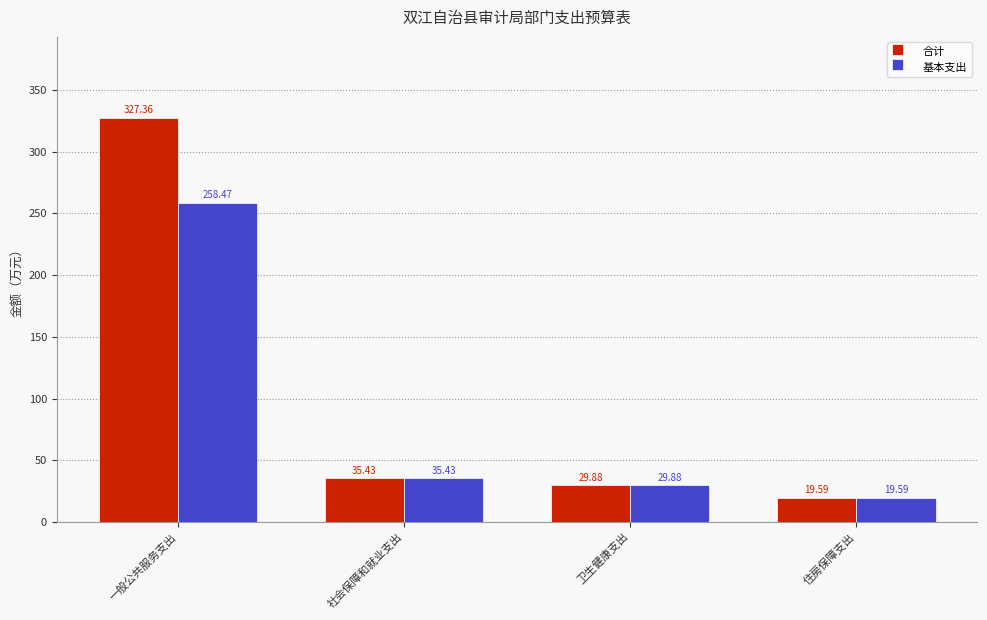

What is the average value of the 基本支出 series?

85.8